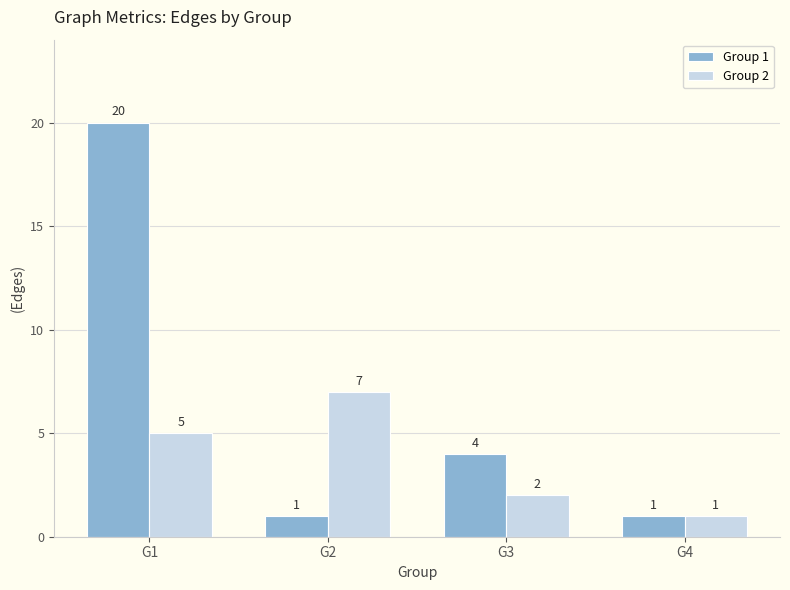

Which category has the highest value across all series?

G1